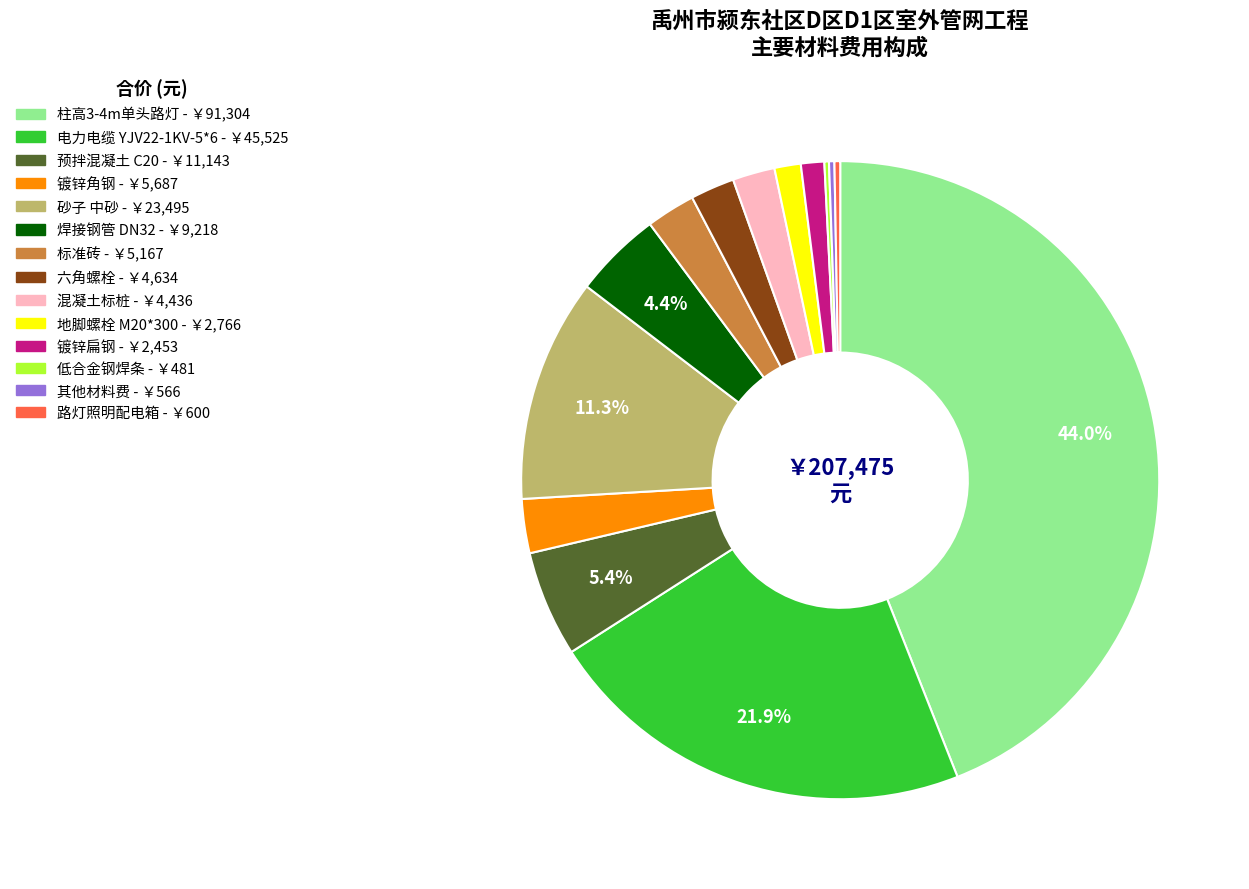

Does any single category account for the majority?

No